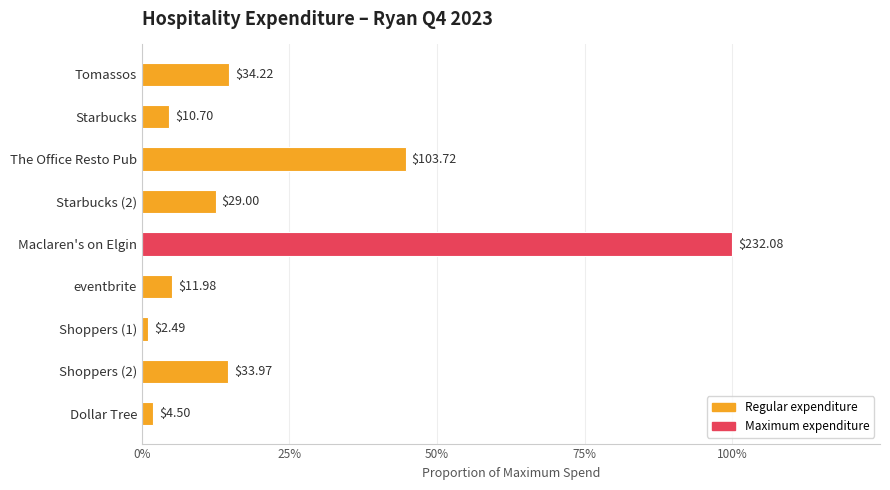

Does the chart contain any negative values?

No